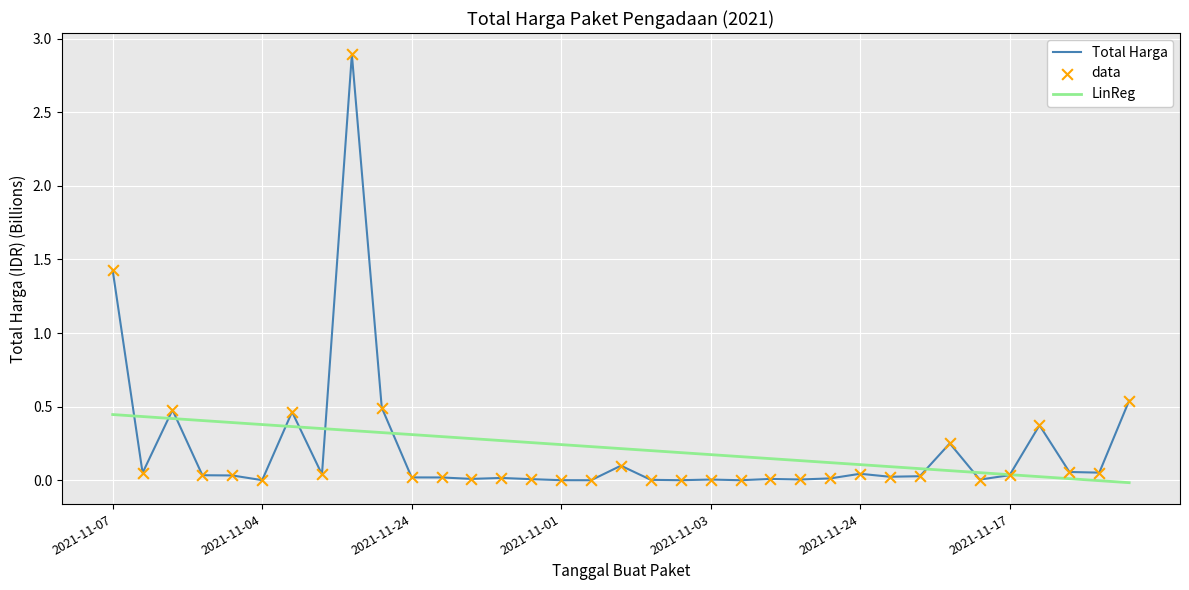

What is the maximum value shown in the chart?

2.9